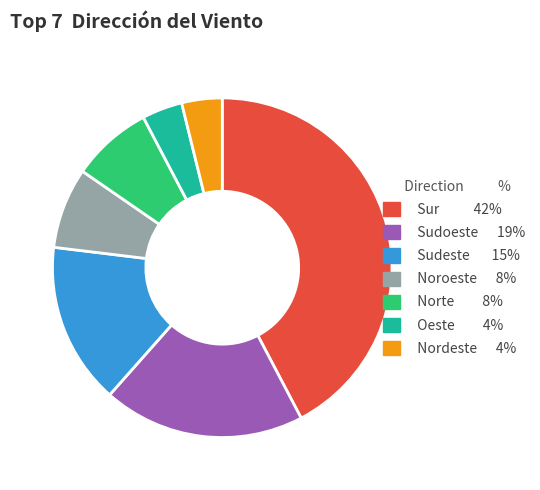

Approximately how many times larger is the value at Nordeste compared to Norte?

0.5